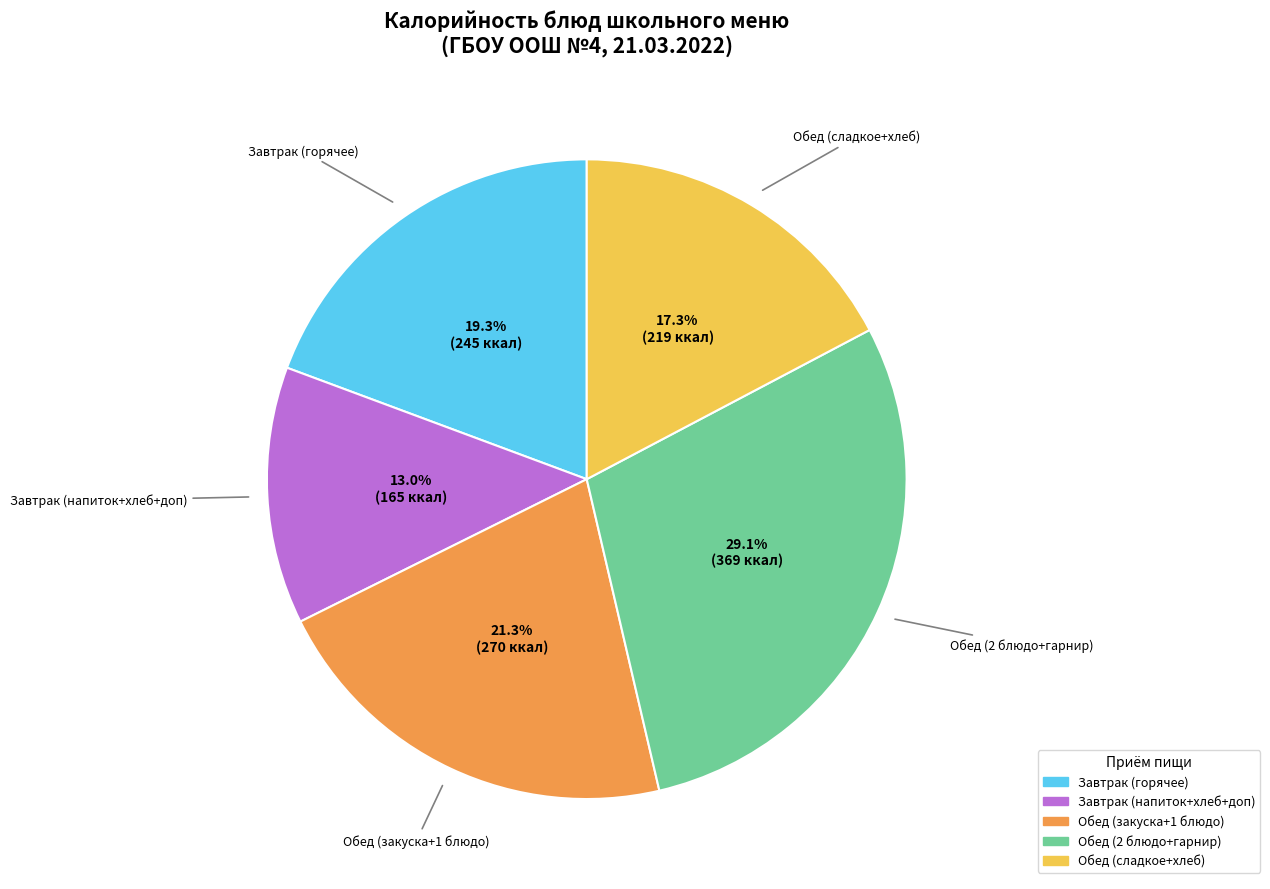

Does any single category account for the majority?

No